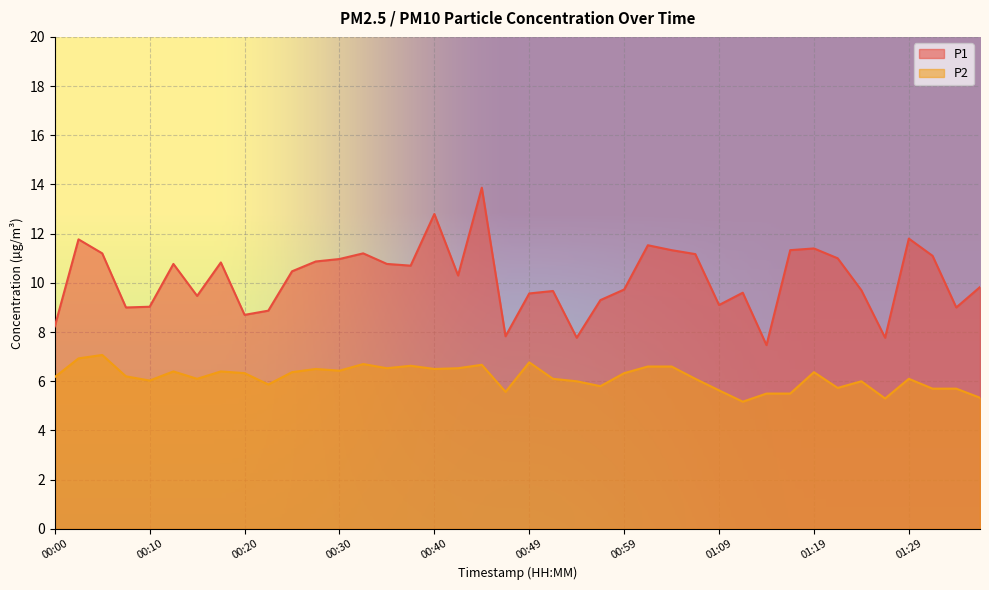

At which label does P1 first exceed 10?

00:03